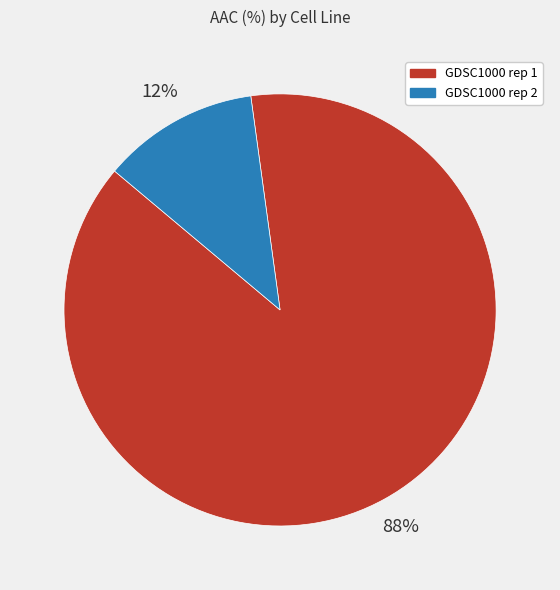

The GDSC1000 rep 1 slice represents 99% of the pie. True or false?

False